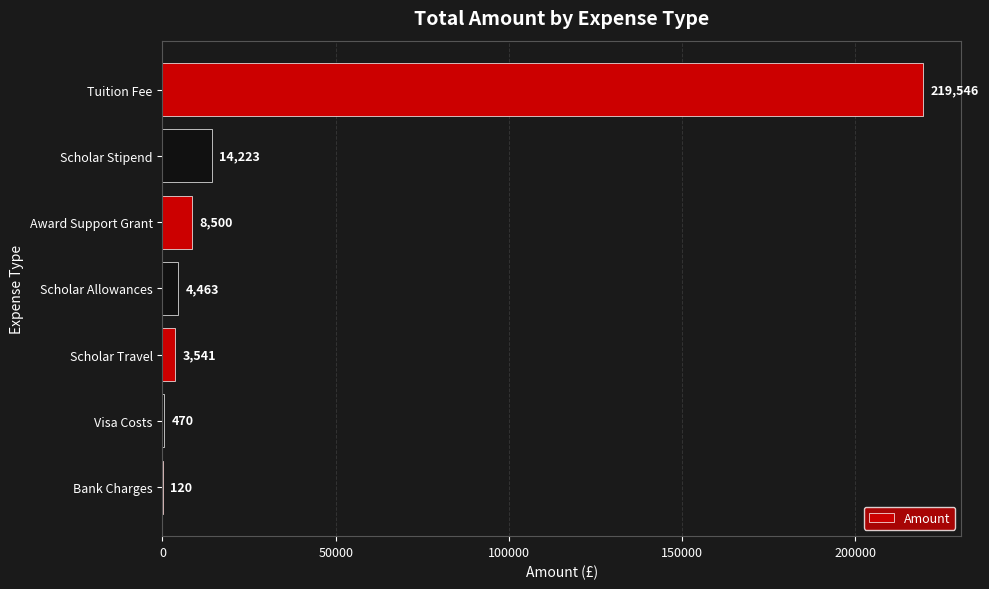

At which label is the value closest to 109833?

Scholar Stipend